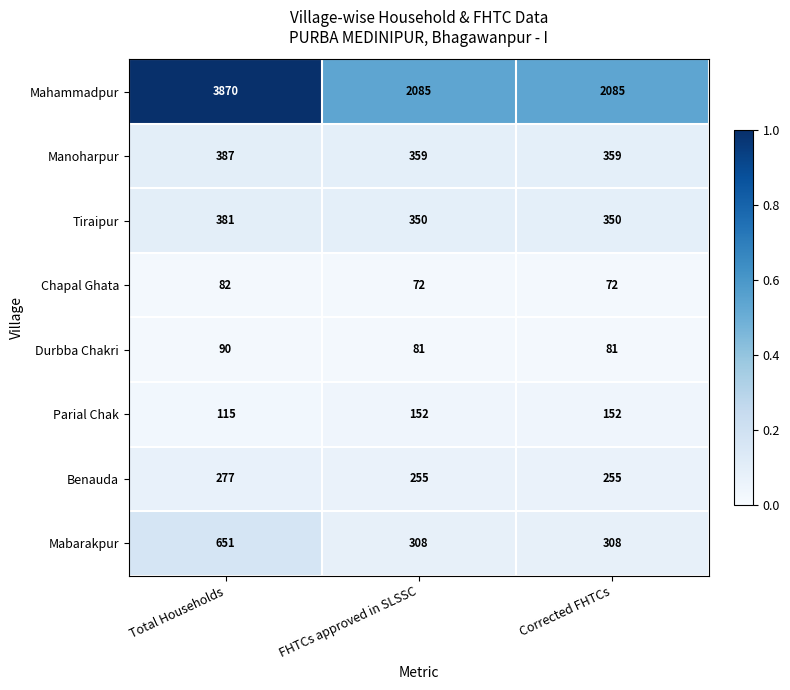

How many categories are shown in the chart?

3